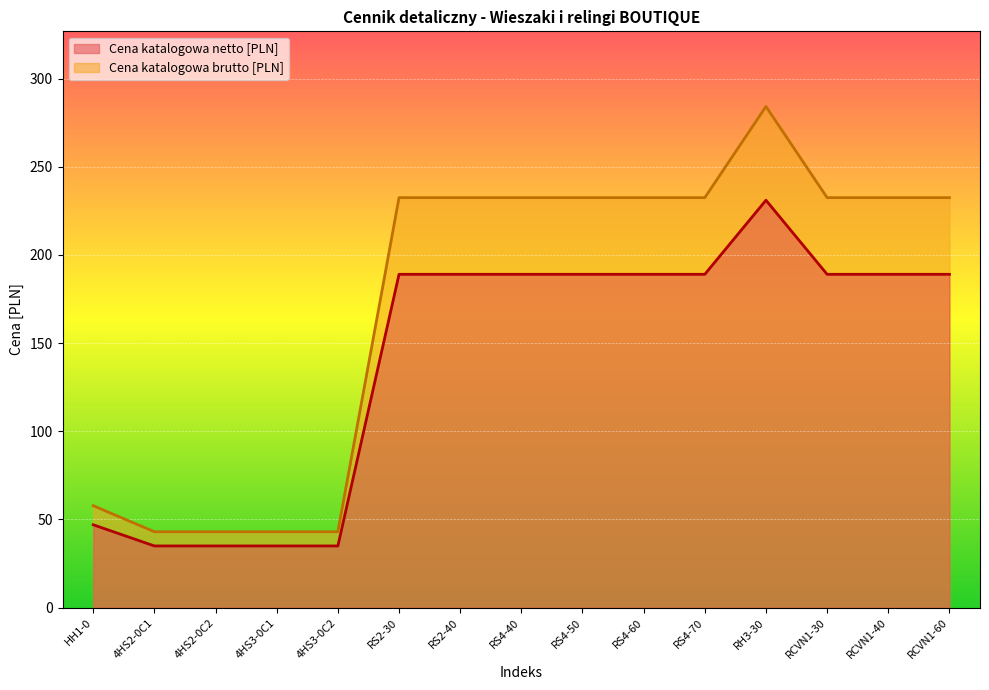

How many interior local peaks does the Cena katalogowa brutto [PLN] series have?

1